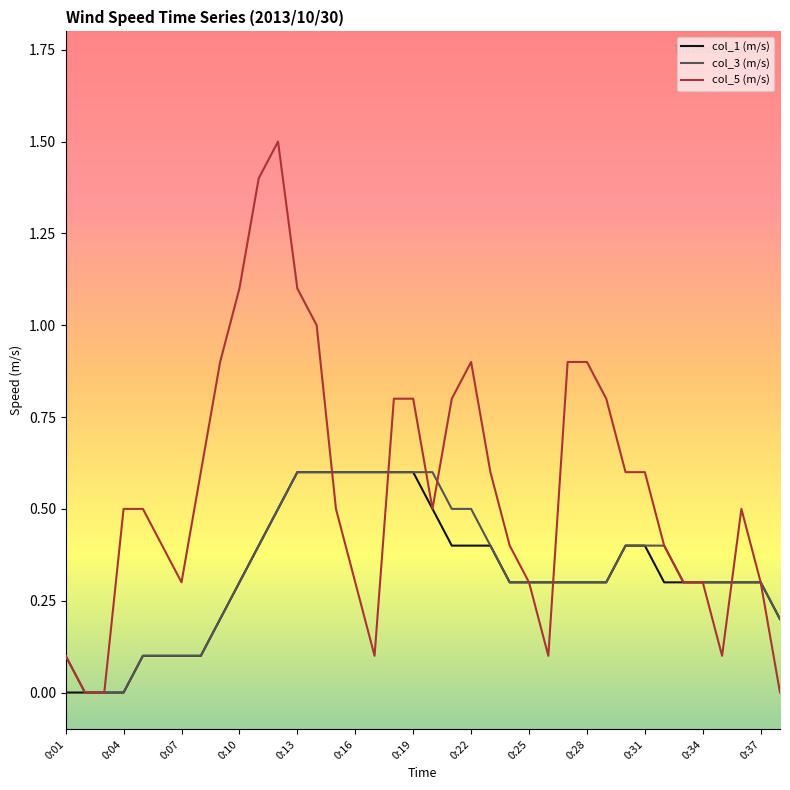

Which series has the widest spread of values?

col_5 (m/s)